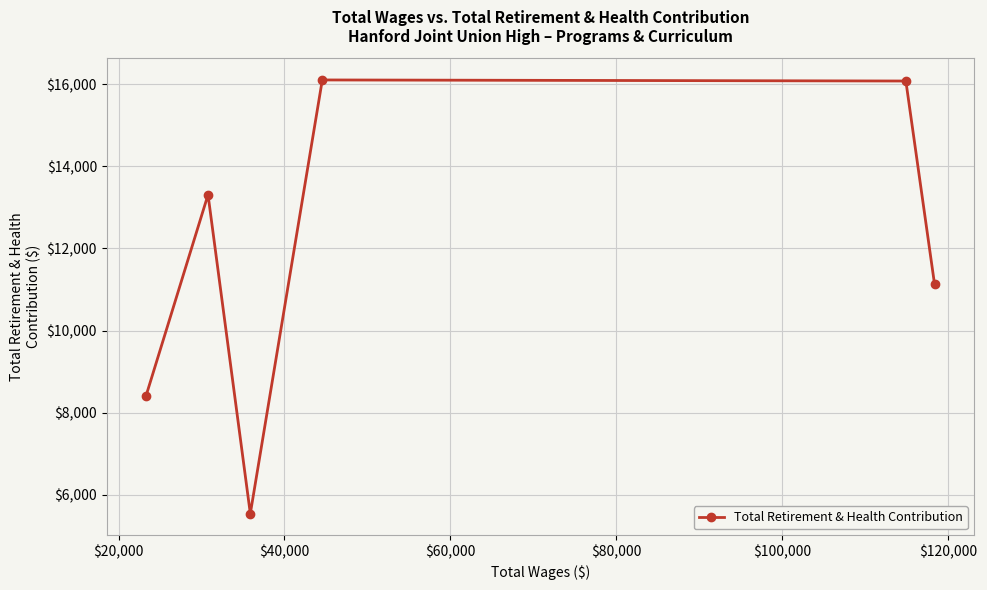

What is the smallest value displayed?

5538